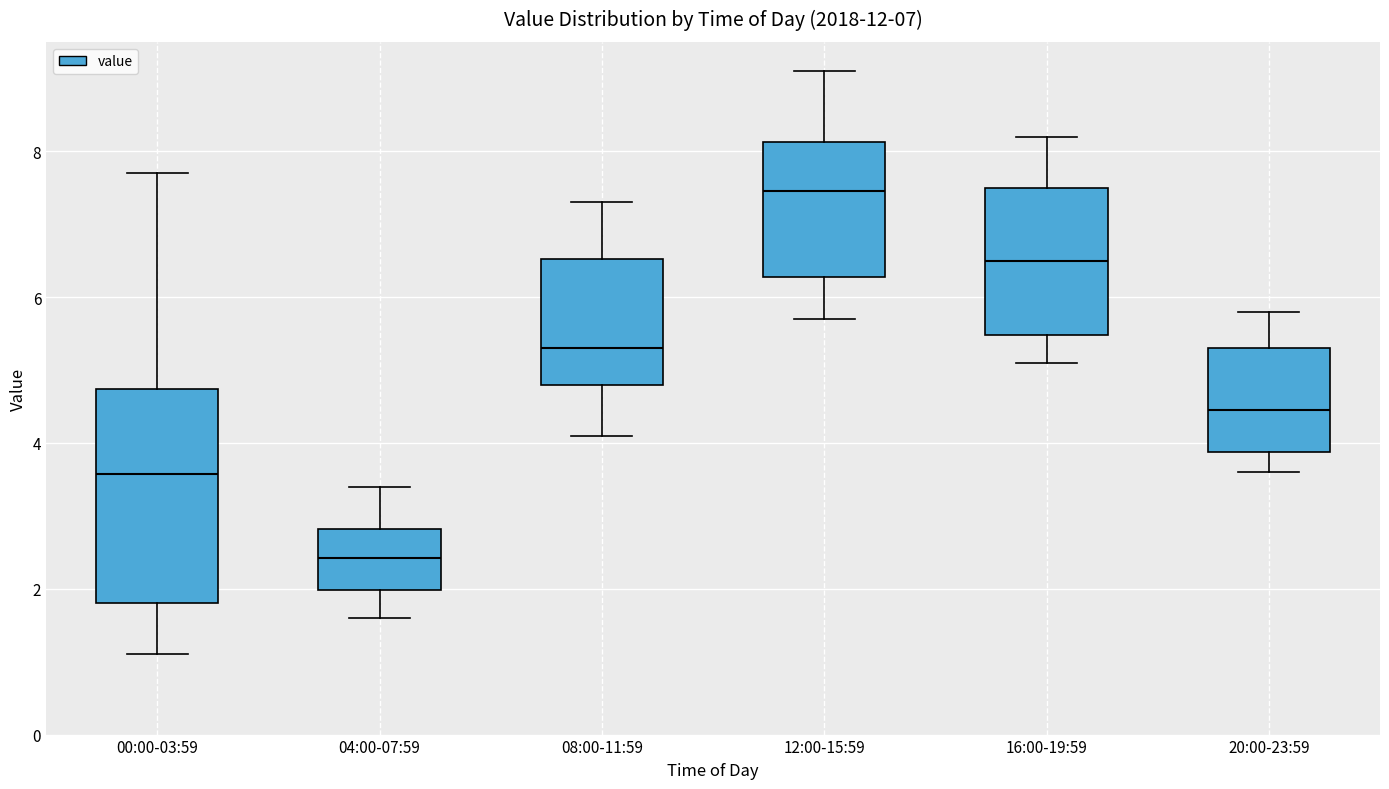

Which box's median line is the lowest?

04:00-07:59